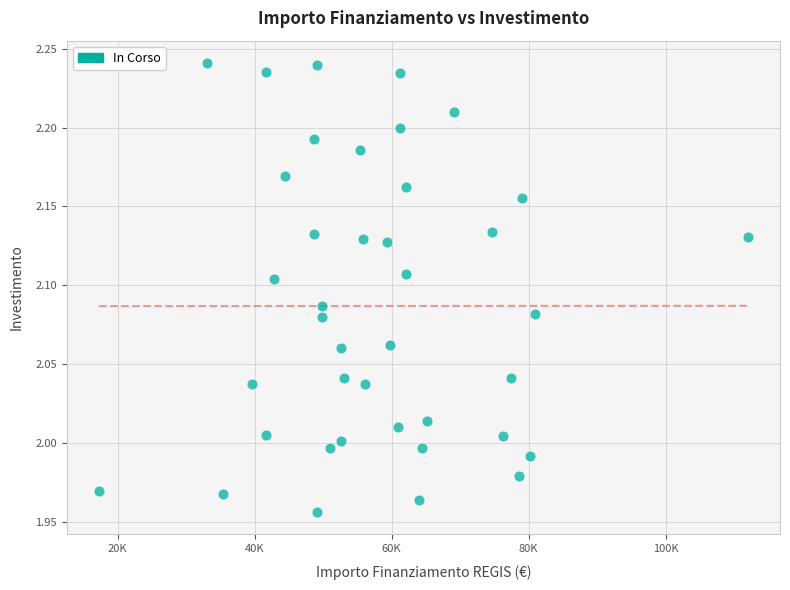

What is the range of X values (max minus min)?

94665.7